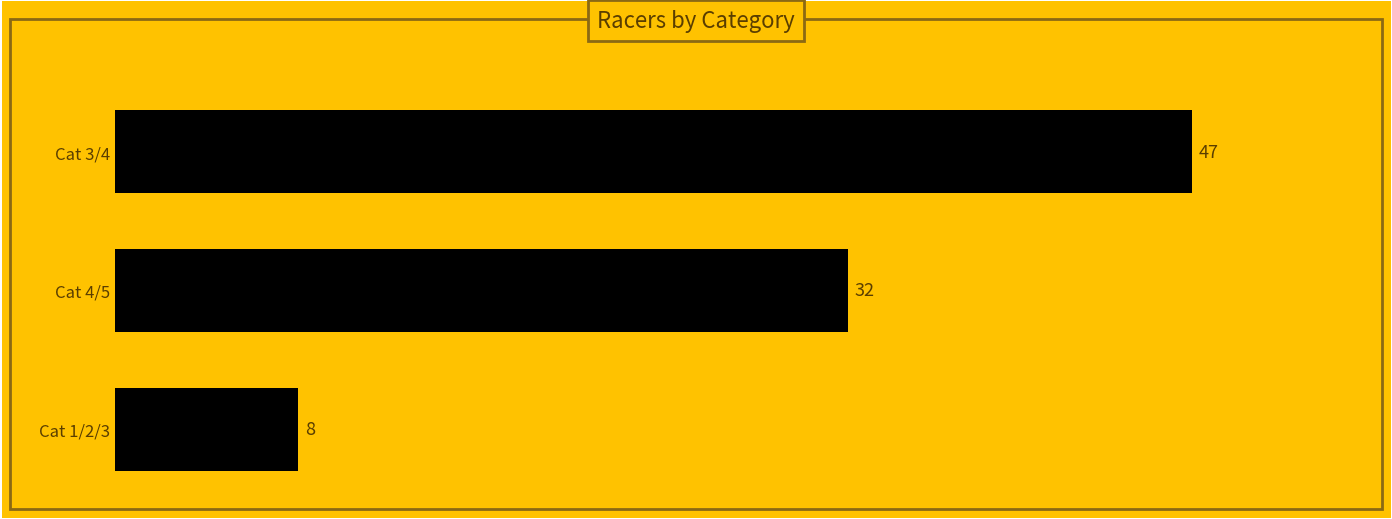

Does the chart contain any negative values?

No